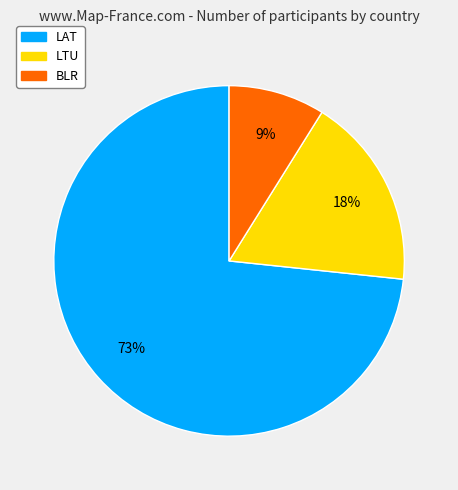

Rank the categories by value from lowest to highest.

BLR, LTU, LAT